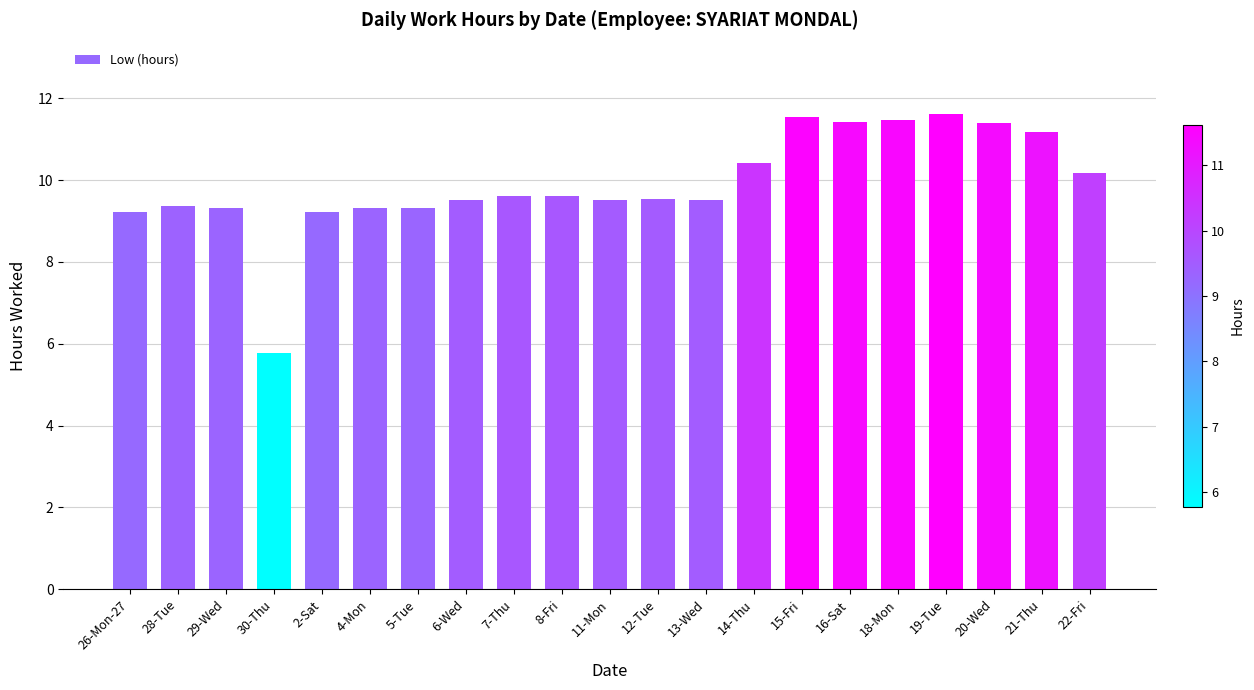

At which label does the data first exceed 9?

26-Mon-27